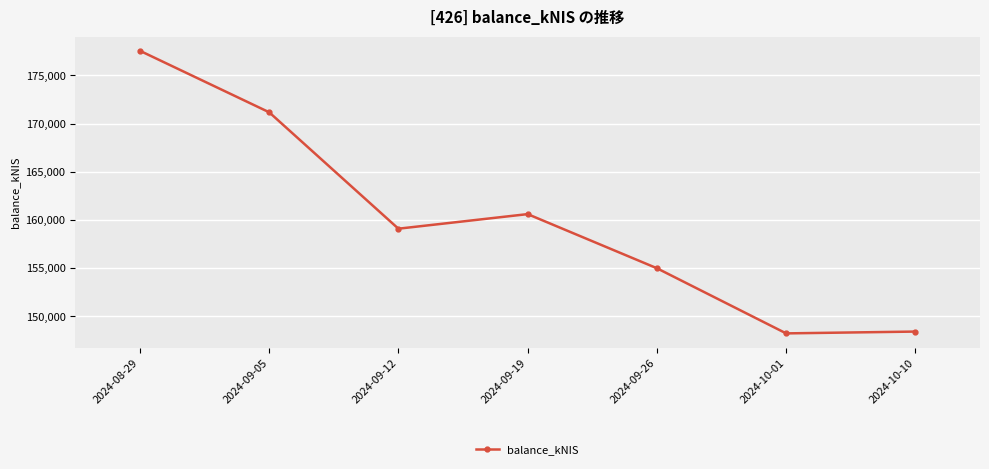

At which category does the data reach its first local valley?

2024-09-12